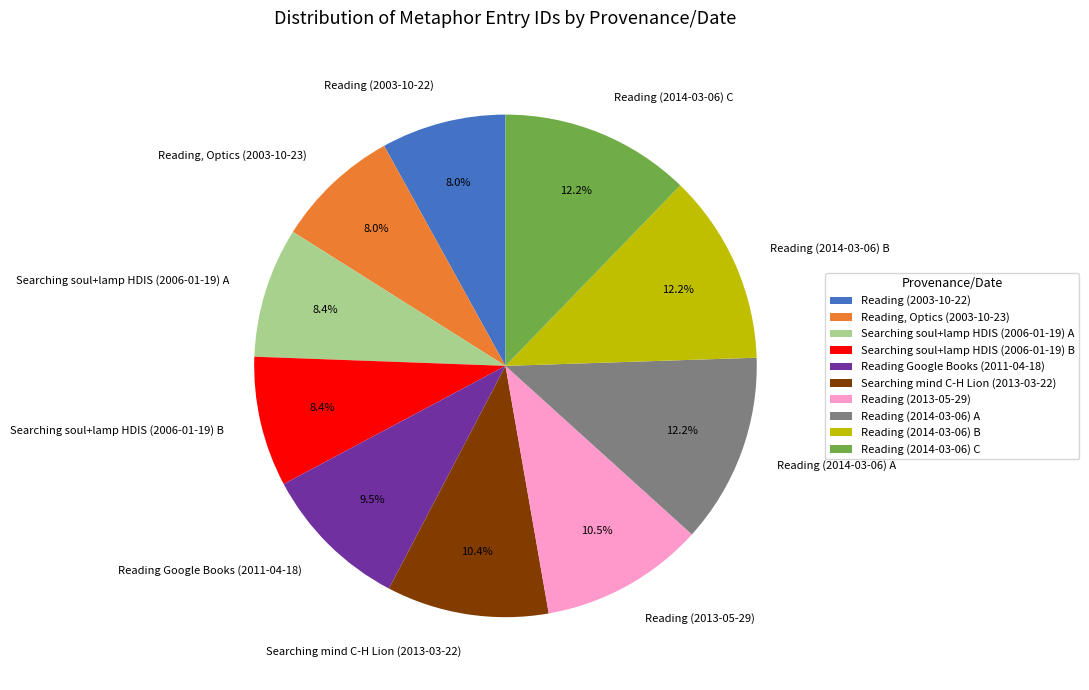

What is the ratio of the value at Reading (2013-05-29) to the value at Reading Google Books (2011-04-18)?

1.1